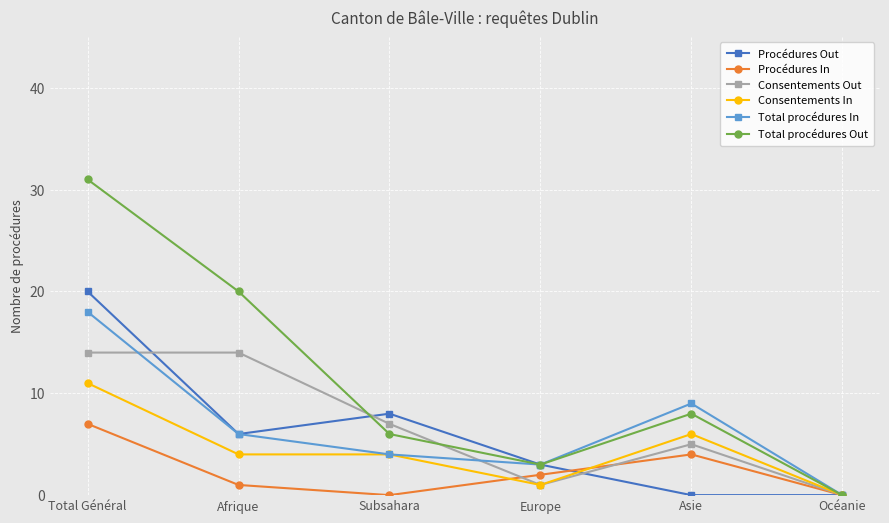

How many interior local peaks does the Total procédures Out series have?

1